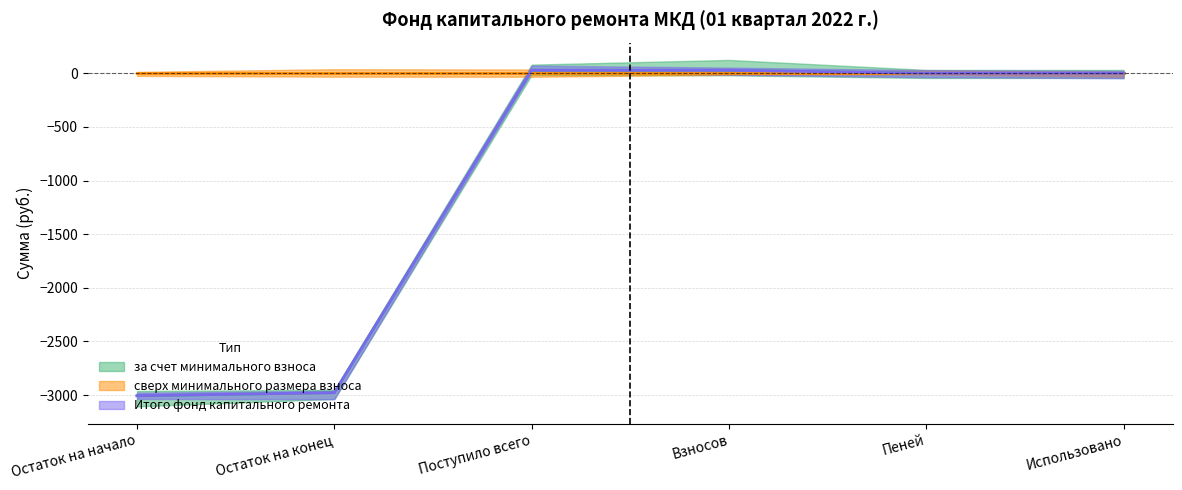

Which series has the largest total across all categories?

за счет минимального взноса